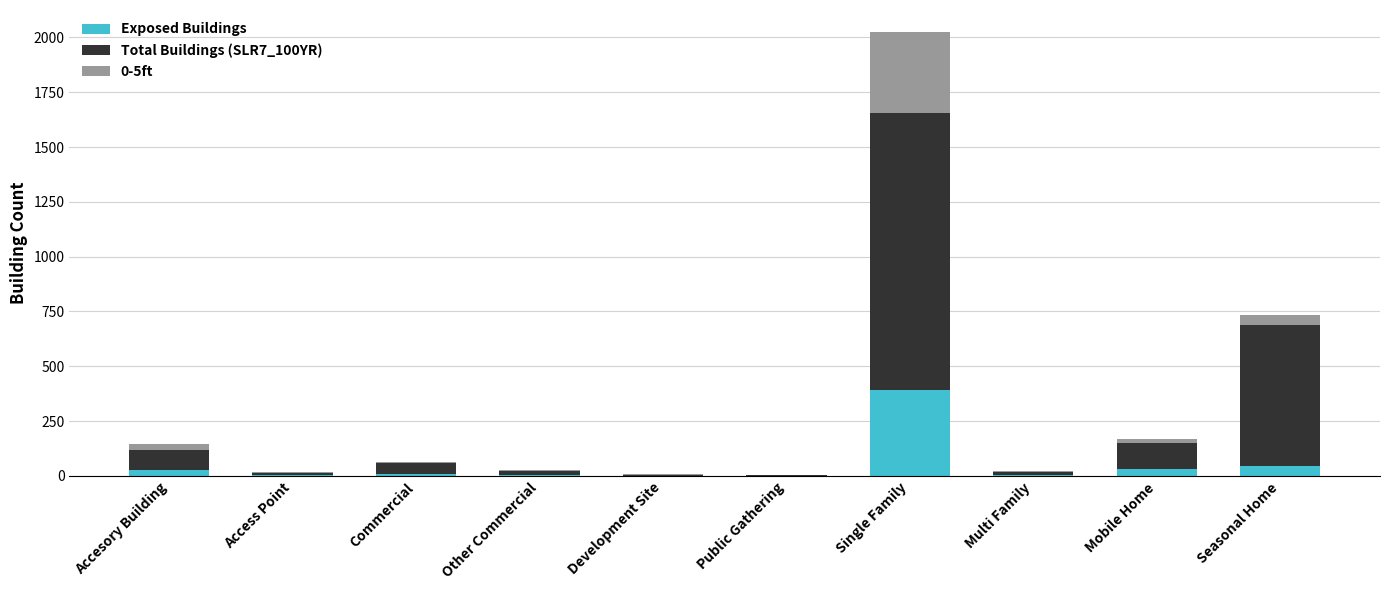

At which label does Exposed Buildings reach its peak?

Single Family